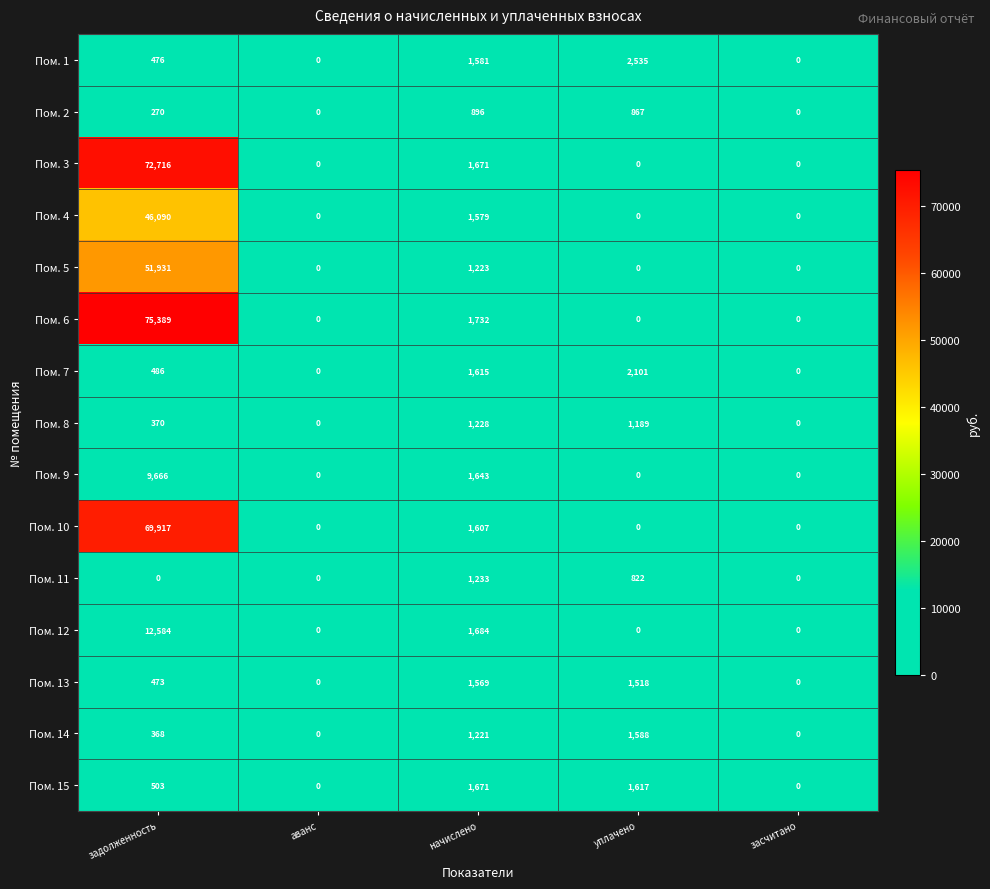

At which category is the sum across all series the highest?

задолженность